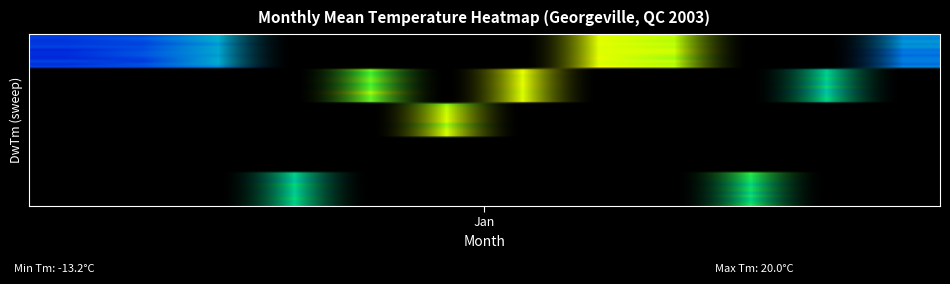

Count the number of categories in the chart.

2